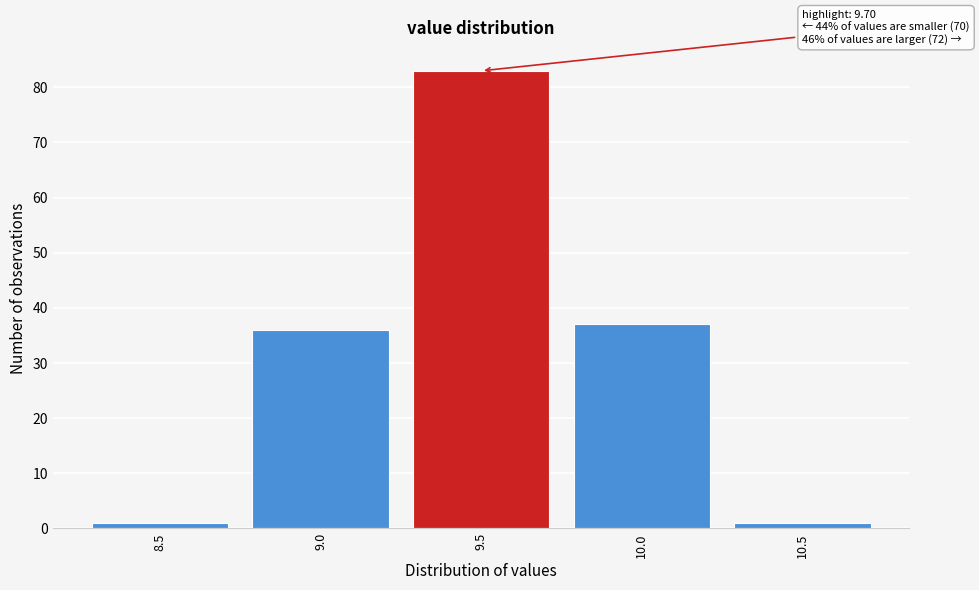

Reading left to right, what are all the values shown in this chart?

8.5=1	9.0=36	9.5=83	10.0=37	10.5=1